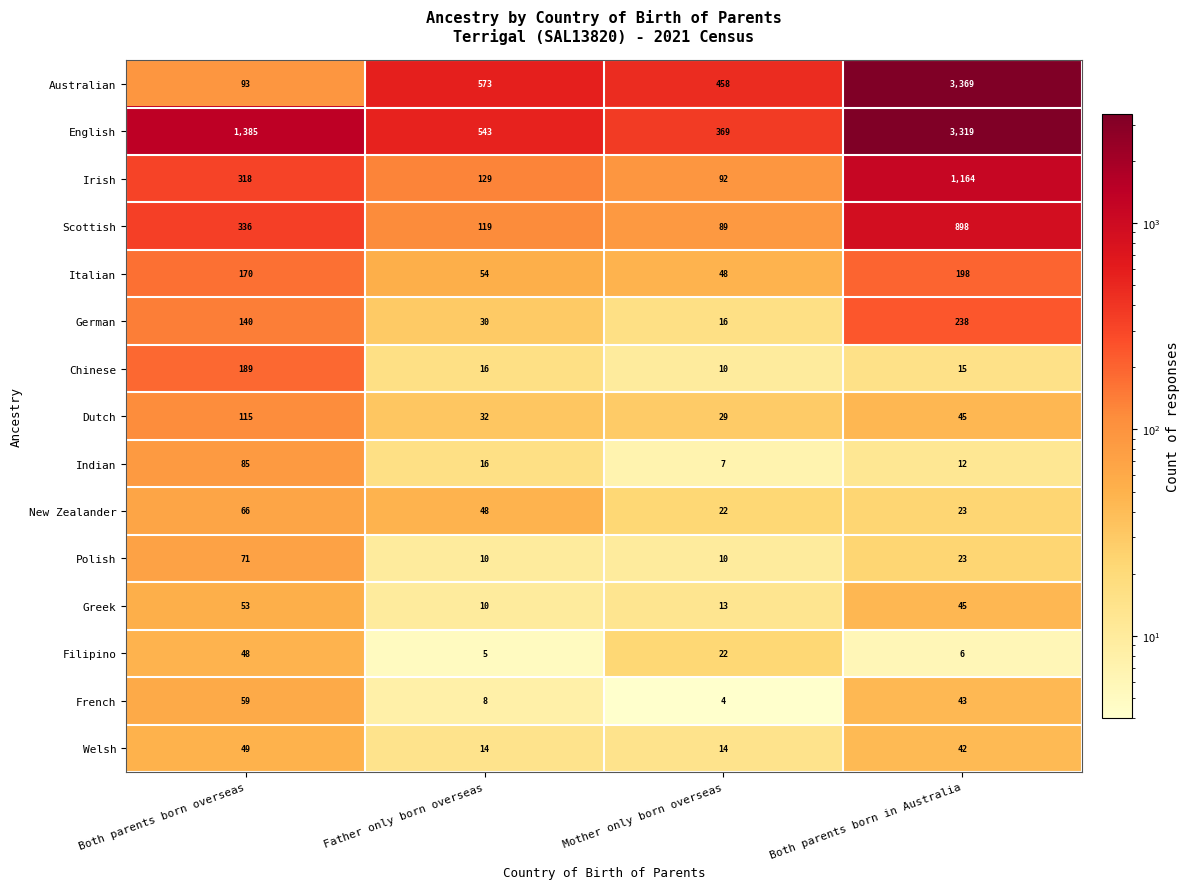

What value does the Italian series have at Father only born overseas, to the nearest 50?

50